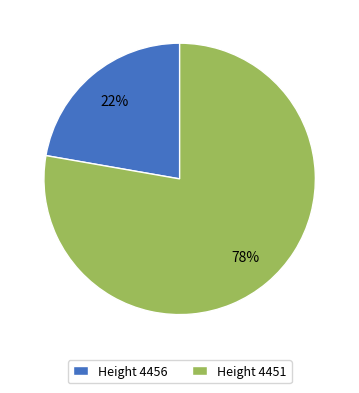

Which category has the smallest portion of the pie?

Height 4456